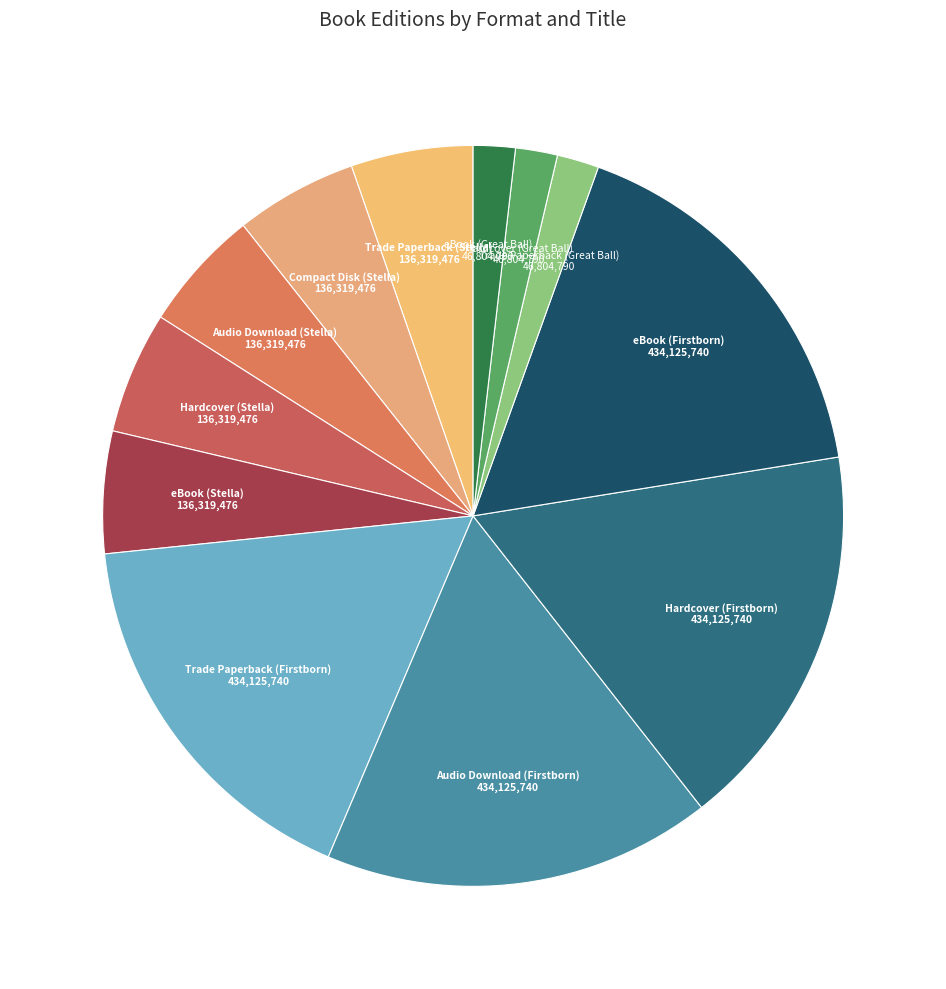

How many segments does this pie chart have?

12